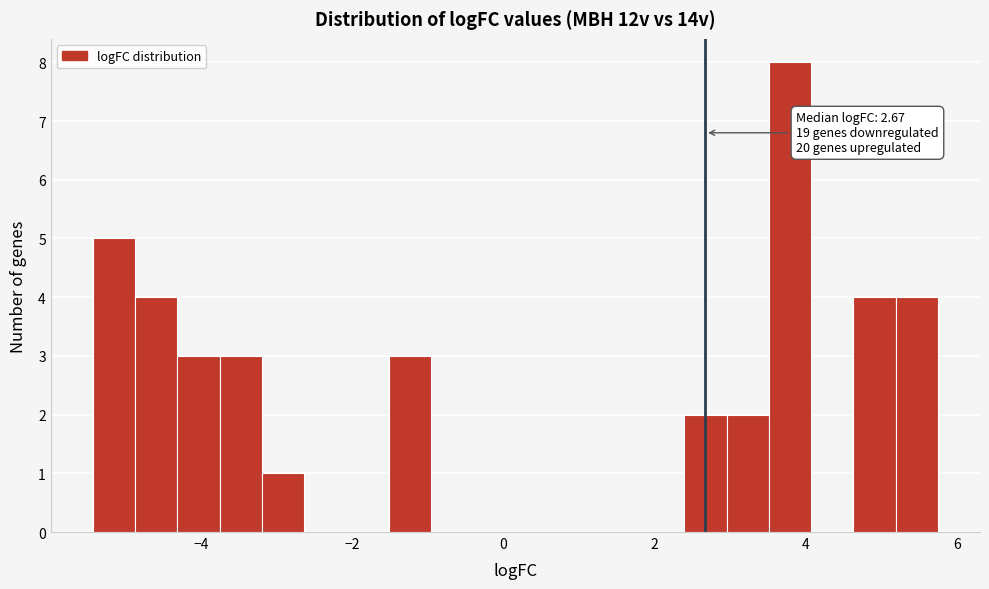

Around what value on the x-axis is the tallest bar? Give the approximate position of its centre, as read against the axis.

3.8